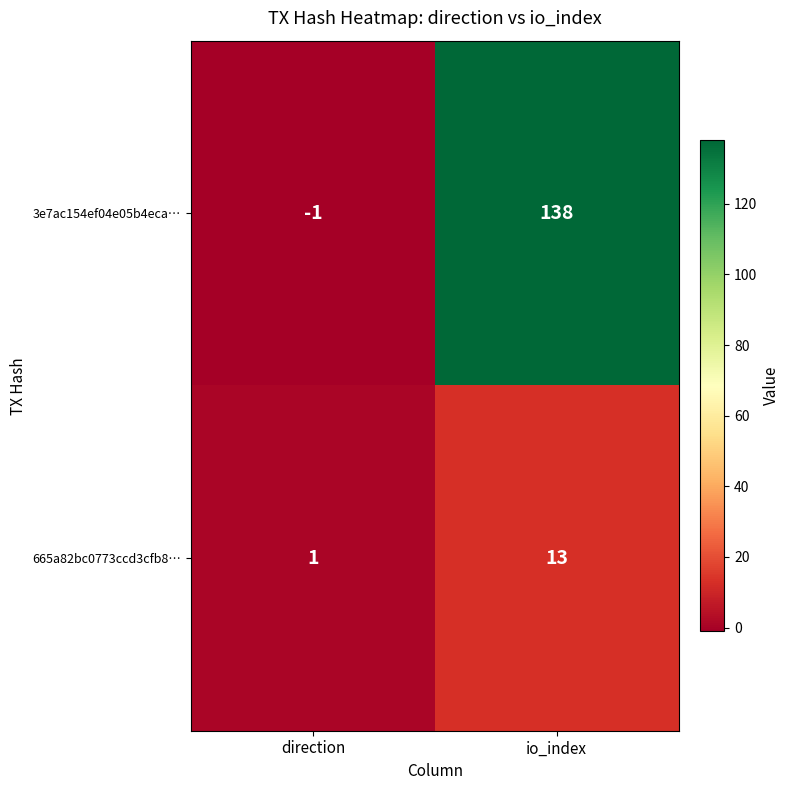

How many data points does each series have?

2